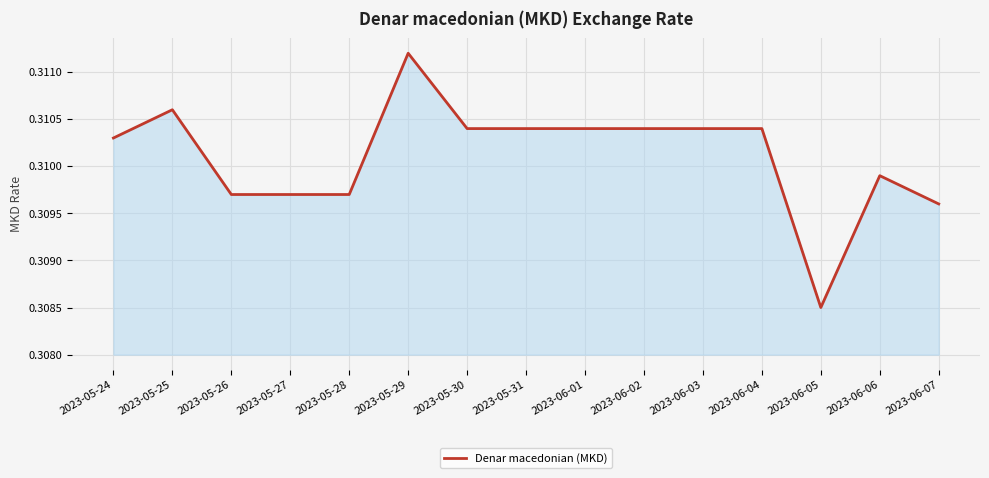

What position from the right is 2023-05-31?

8